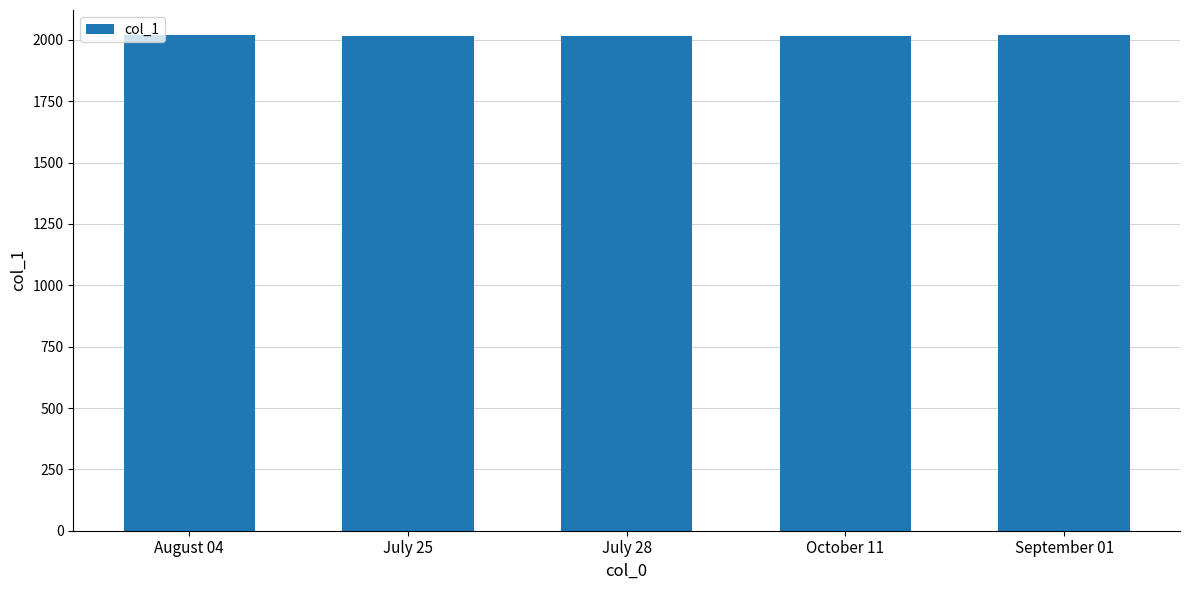

True or false: the data shows 2660 at August 04.

False